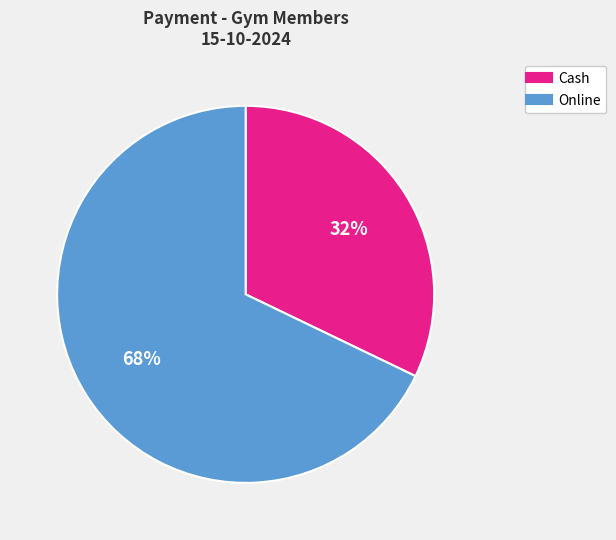

Is there a majority slice in this chart?

Yes